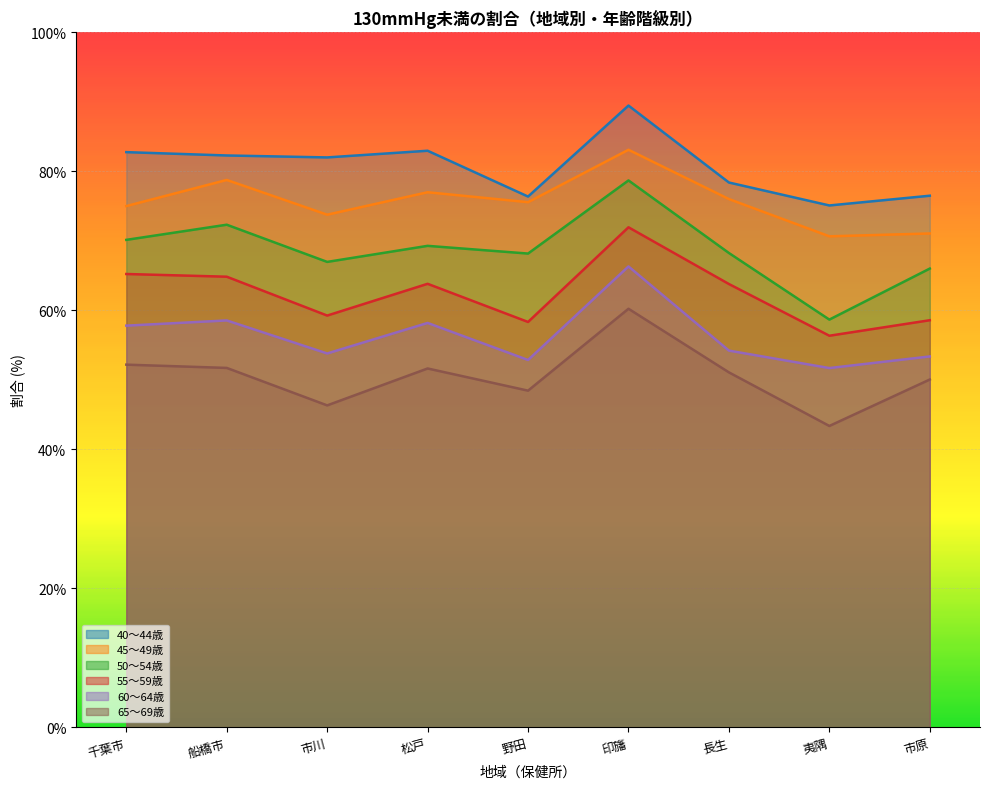

Is the value of 50～54歳 at 夷隅 greater than the value of 60～64歳 at 印旛?

No